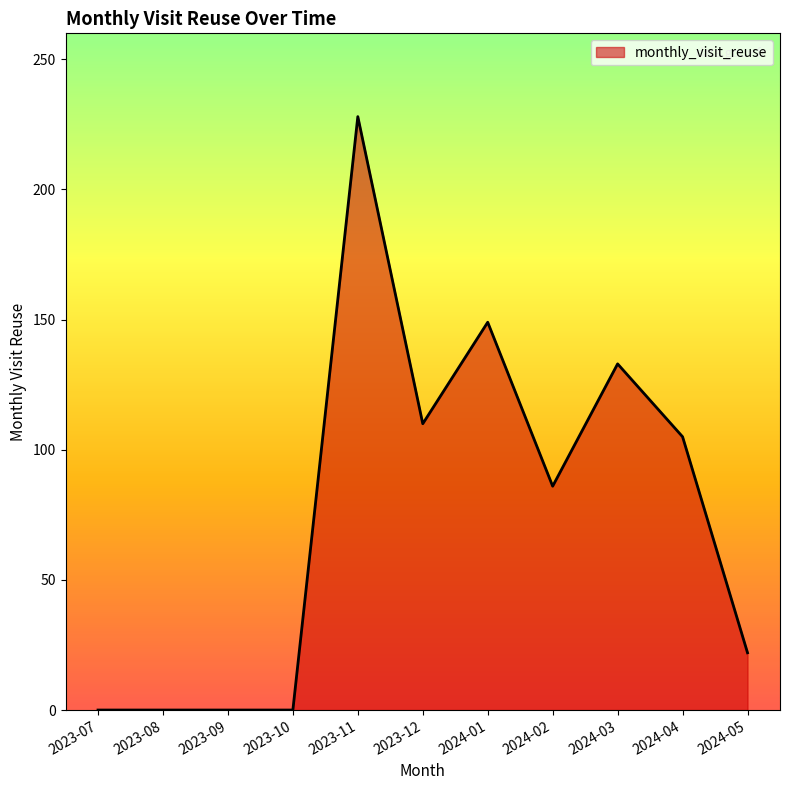

Reading left to right, what are all the values shown in this chart?

0	0	0	0	228	110	149	86	133	105	22